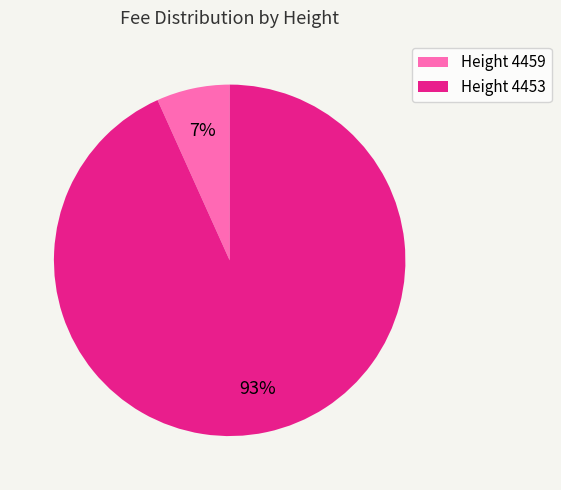

The Height 4459 slice represents 1% of the pie. True or false?

False